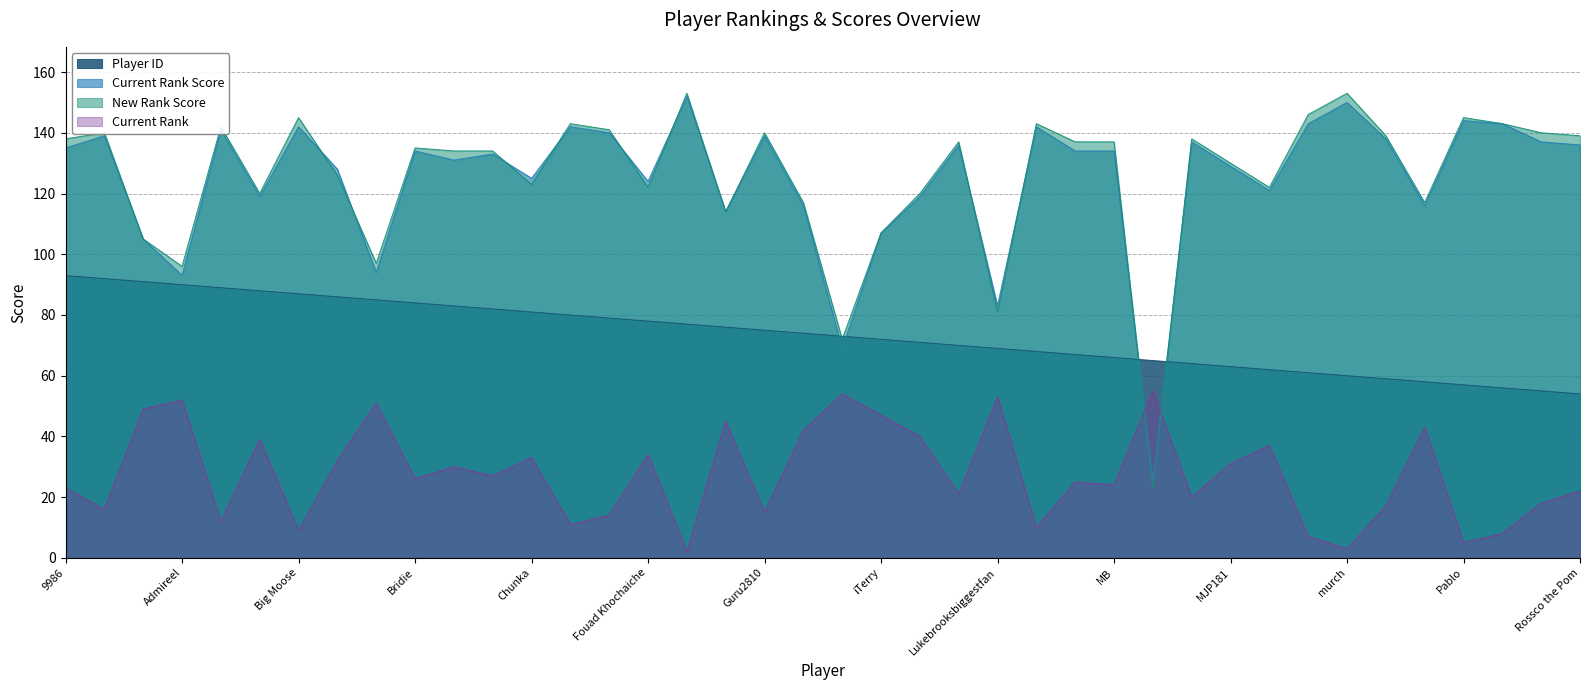

True or false: Player ID has more than 0 interior local peaks.

False